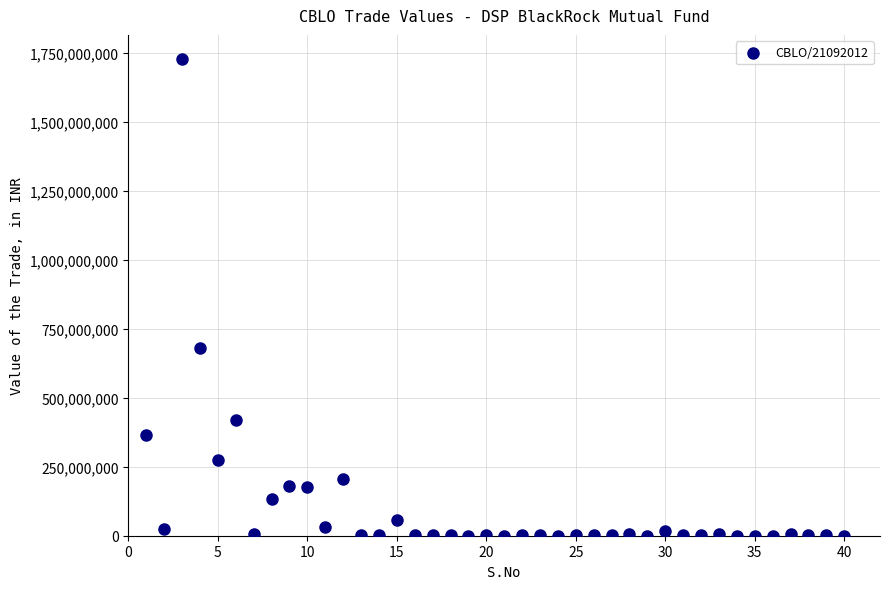

What Y value in the scatter plot is closest to 865110149?

682350256.8